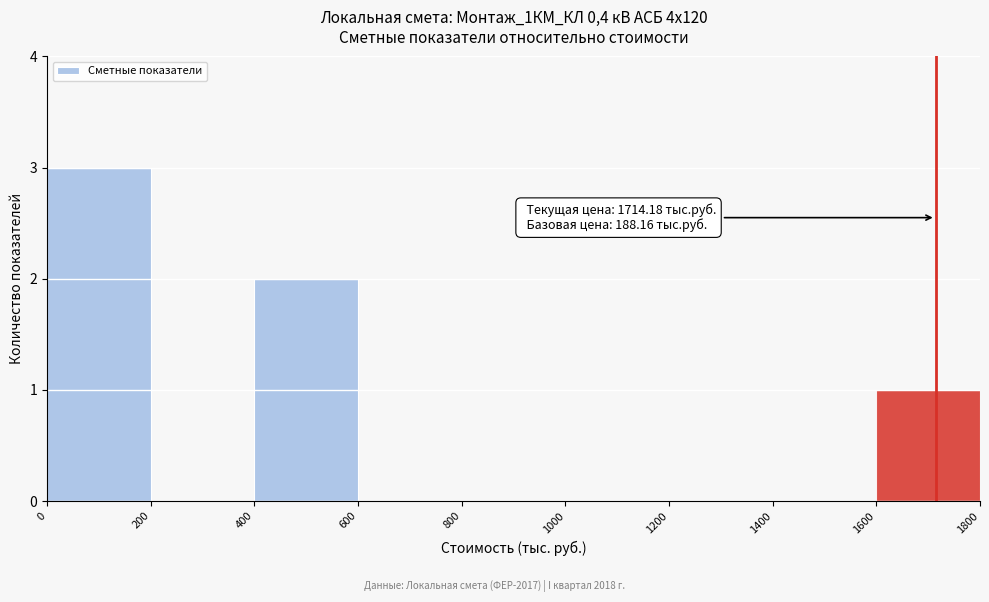

Which range on the x-axis has the tallest bar?

0 to 200